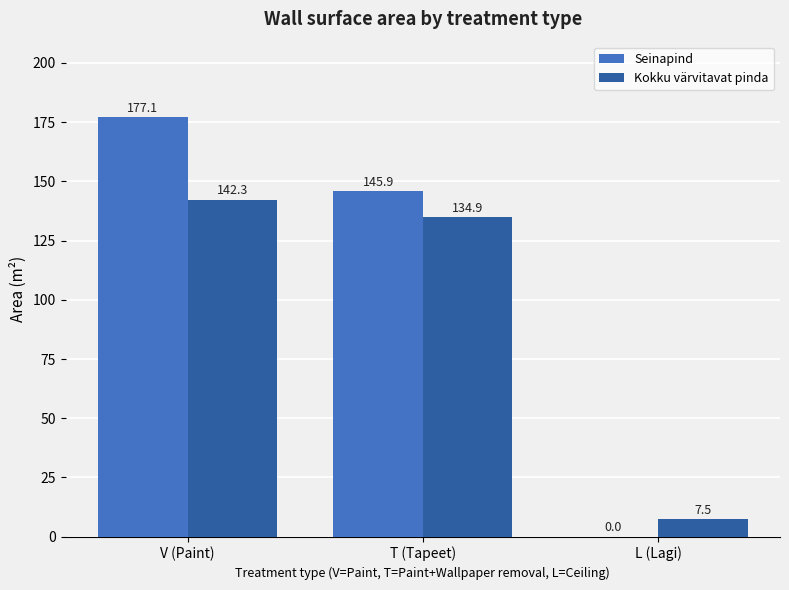

What are all the series names shown in the legend?

Seinapind, Kokku värvitavat pinda